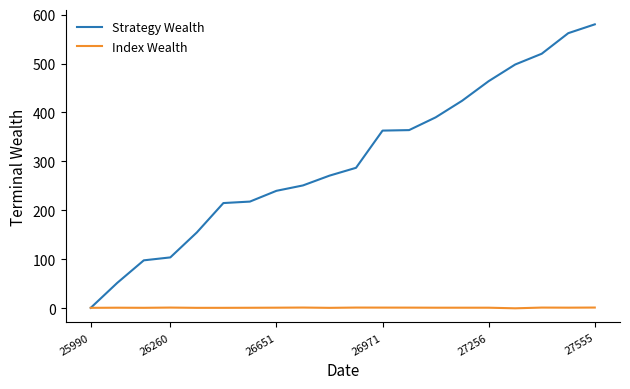

List the series in order of their peak value, lowest first.

Index Wealth, Strategy Wealth